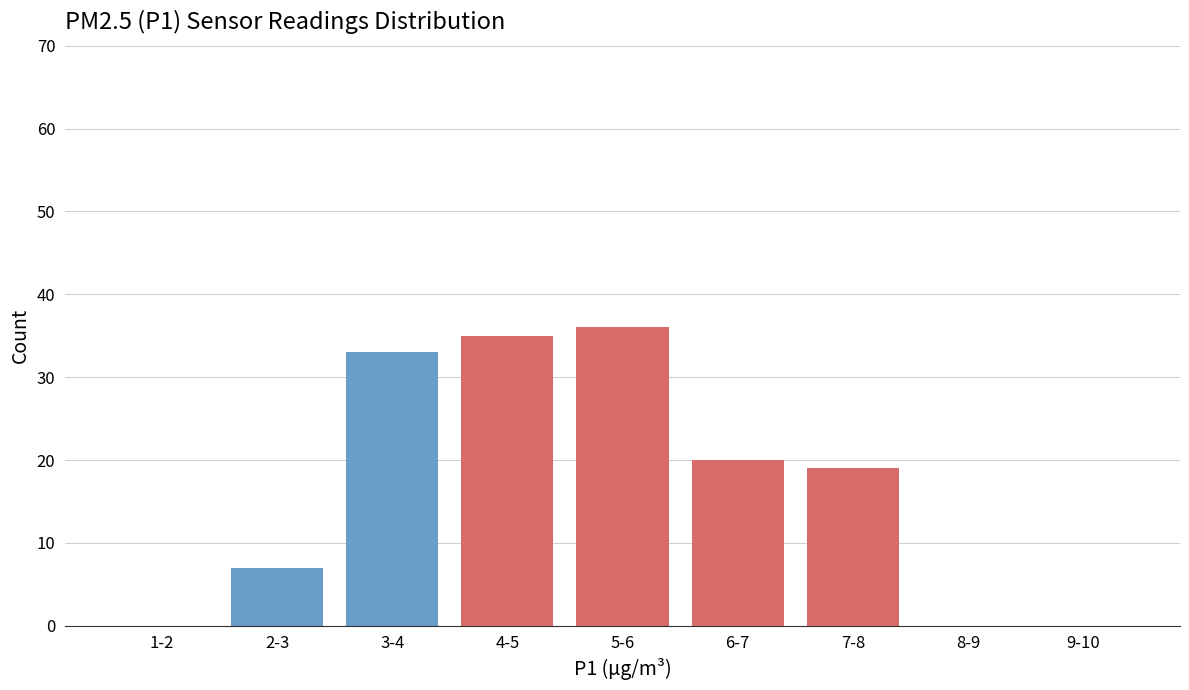

Reading right to left, transcribe all the data shown in this chart.

9-10=0	8-9=0	7-8=19	6-7=20	5-6=36	4-5=35	3-4=33	2-3=7	1-2=0